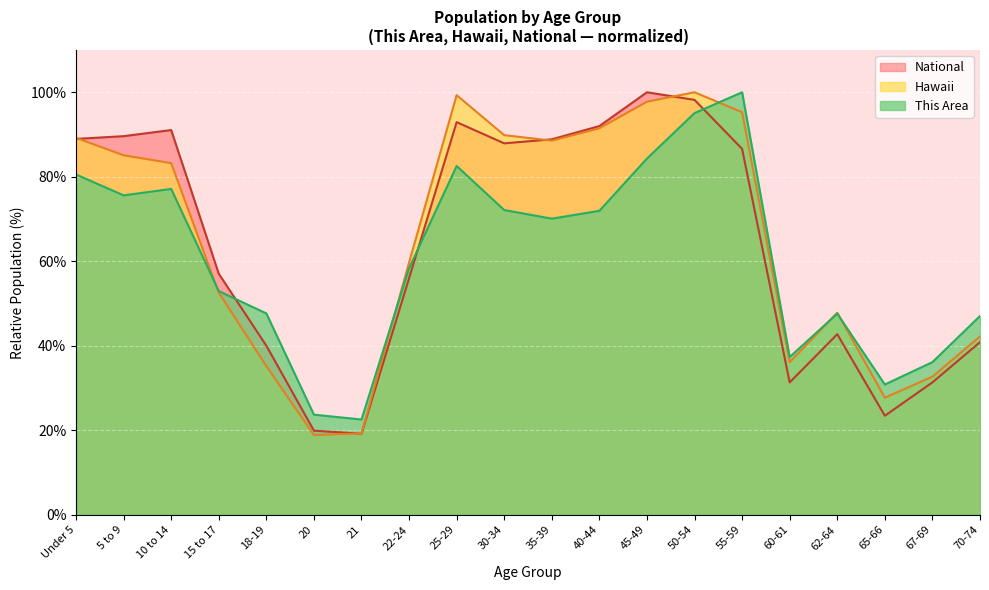

Does the chart display data point markers on the line(s)?

No